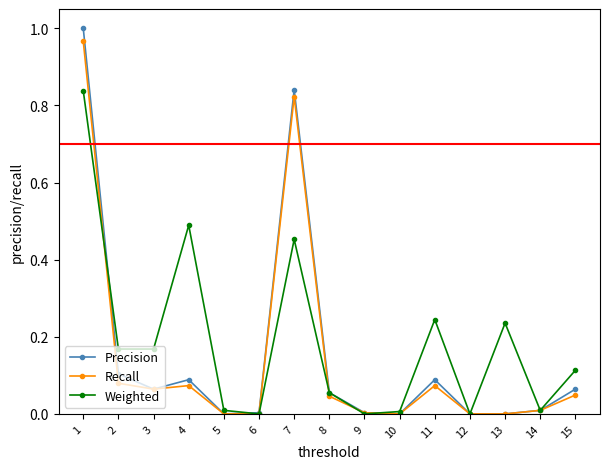

At which category does the chart reach its peak across all series?

1